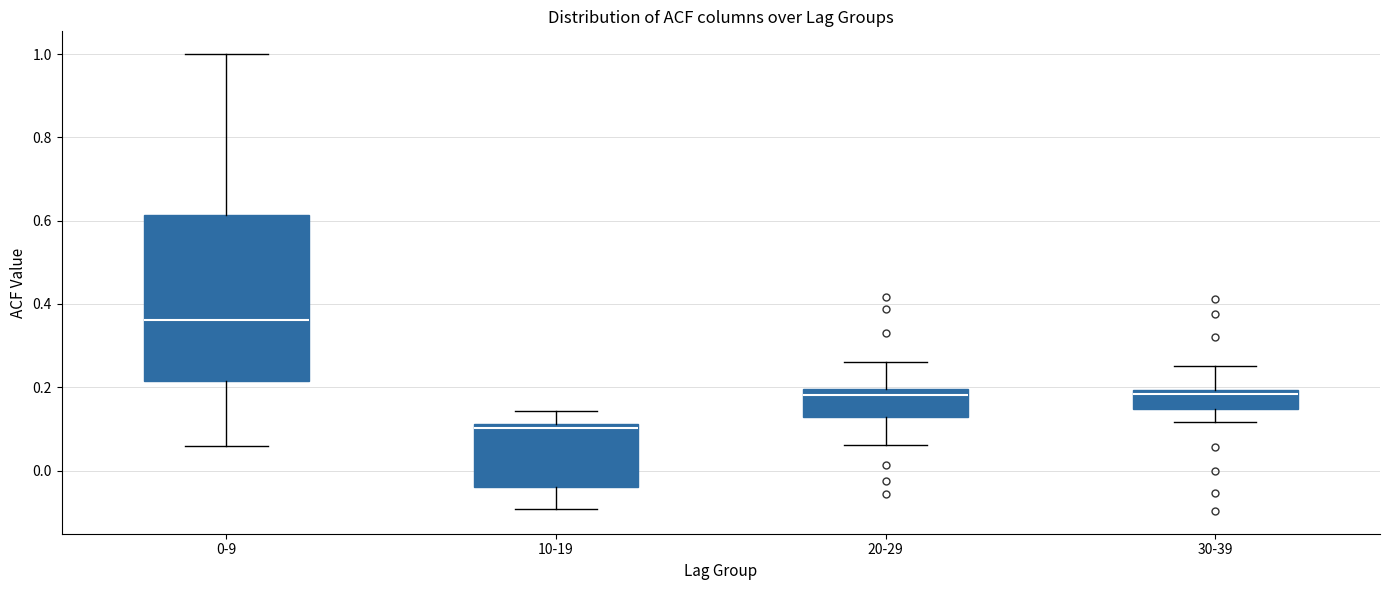

Reading left to right, transcribe this box plot: for each box, give where its median line is, the range the box spans, and where its two whiskers end, as read against the y-axis. The values are not printed on the chart, so give them approximately, as read against the axis.

0-9: median 0.36, box 0.22 to 0.62, whiskers 0.06 to 1.00
10-19: median 0.10, box -0.04 to 0.12, whiskers -0.10 to 0.14
20-29: median 0.18, box 0.12 to 0.20, whiskers 0.06 to 0.26
30-39: median 0.18, box 0.14 to 0.20, whiskers 0.12 to 0.26